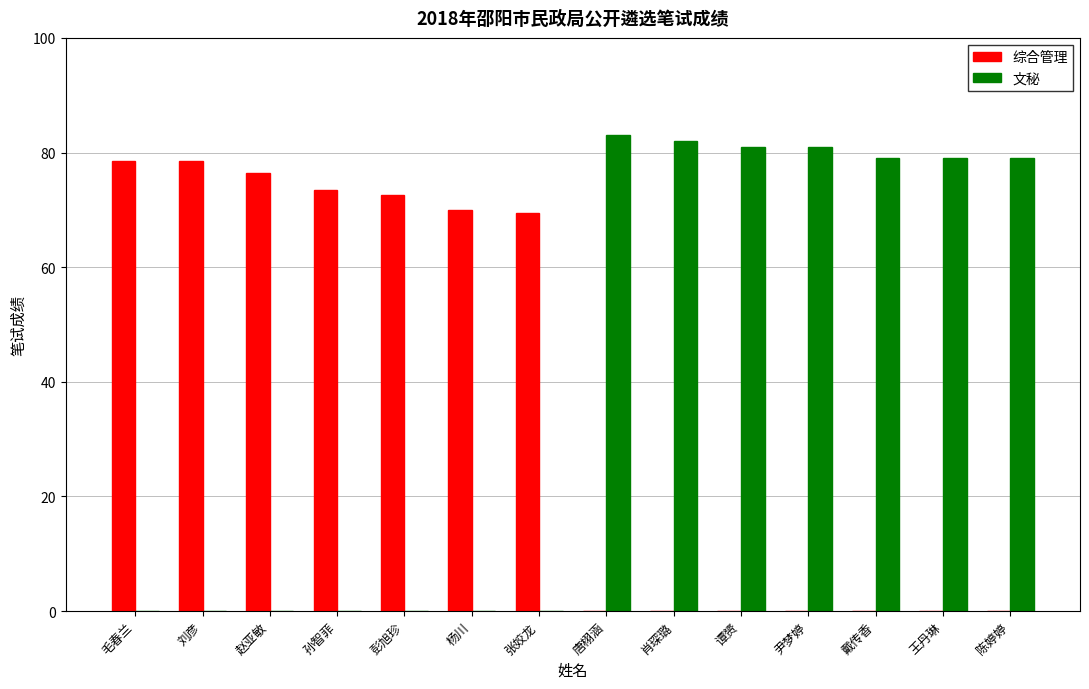

Which series has the widest spread of values?

文秘